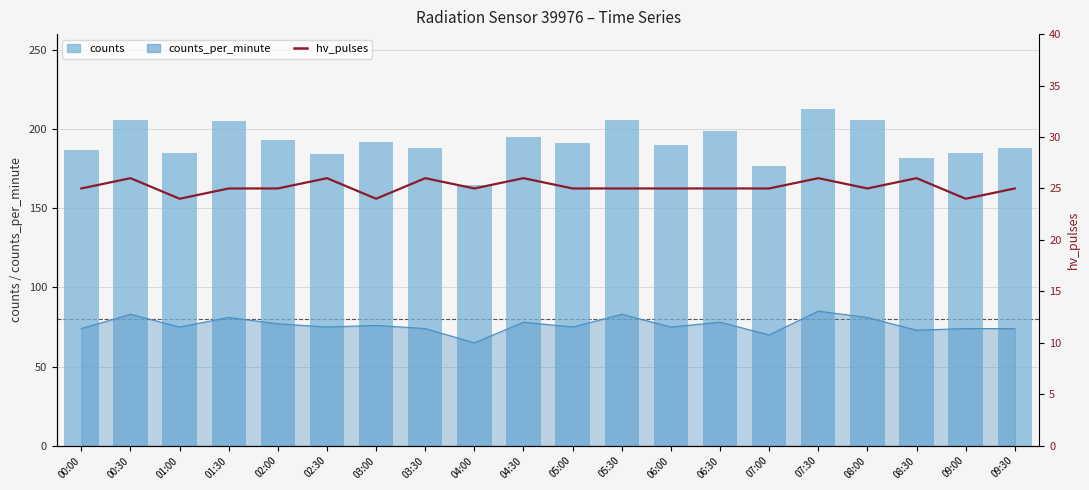

What is the maximum value for hv_pulses?

26